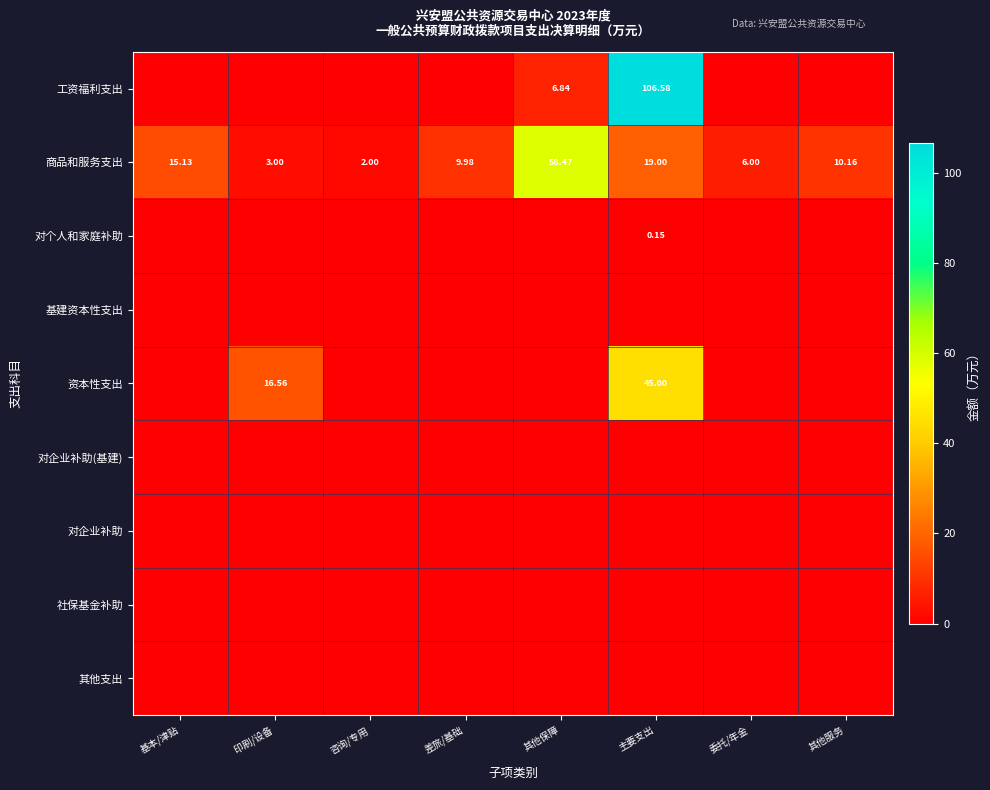

What is the total value across all series at 主要支出?

170.7